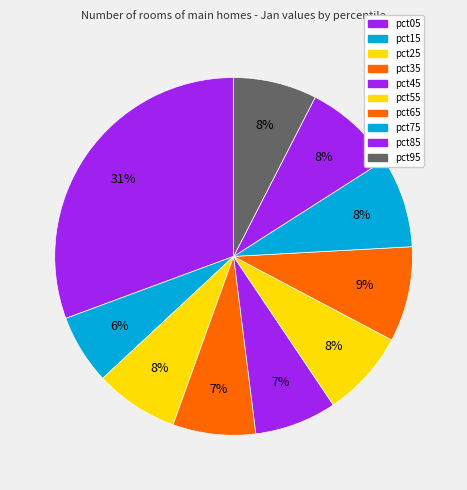

What percentage is the pct05 slice, to the nearest percent?

31%